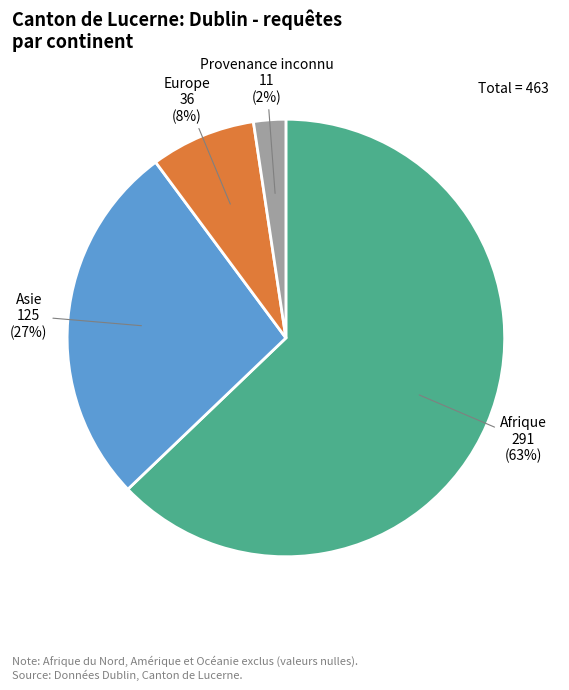

To the nearest percent, what portion does Europe represent?

8%